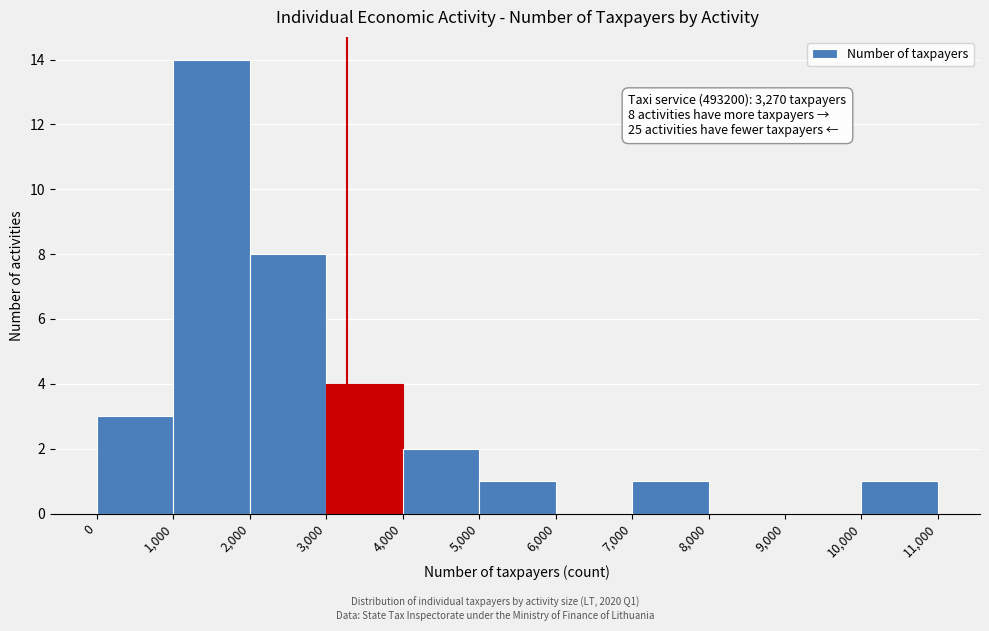

Which range on the x-axis has the tallest bar?

1,000 to 2,000